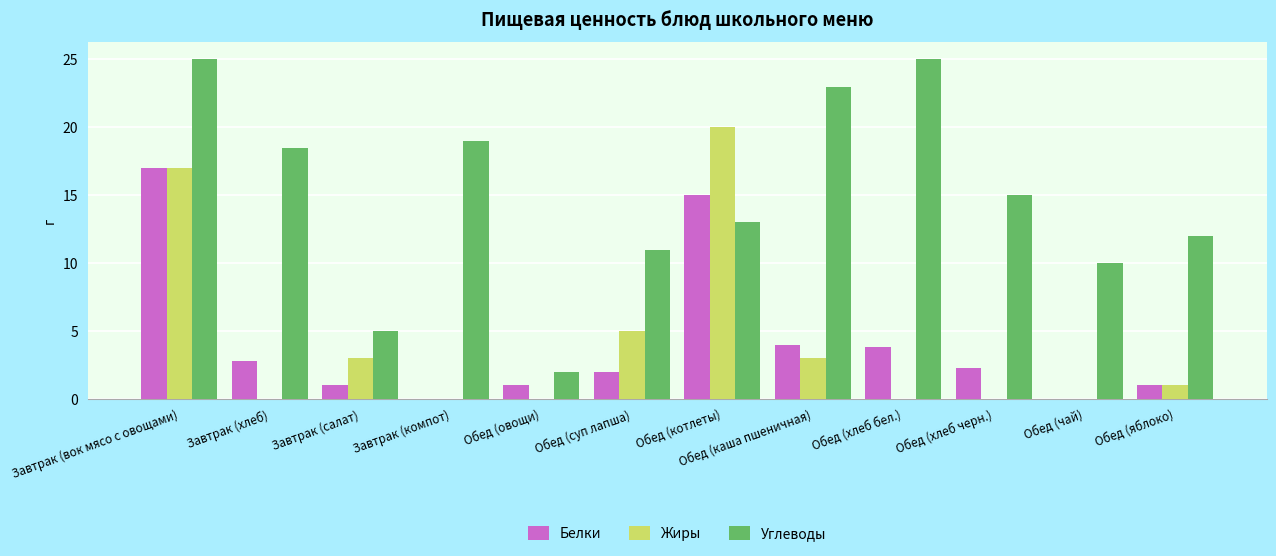

Which series has the widest spread of values?

Углеводы